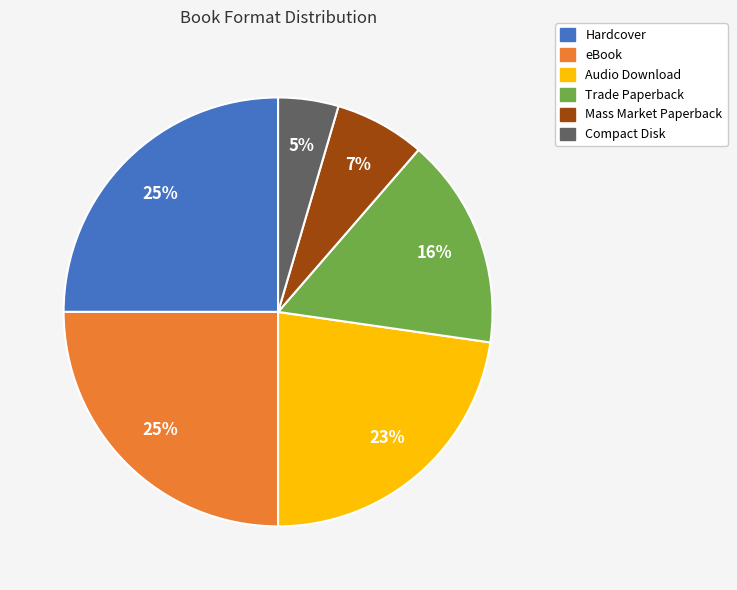

What percentage is the eBook slice, to the nearest percent?

25%